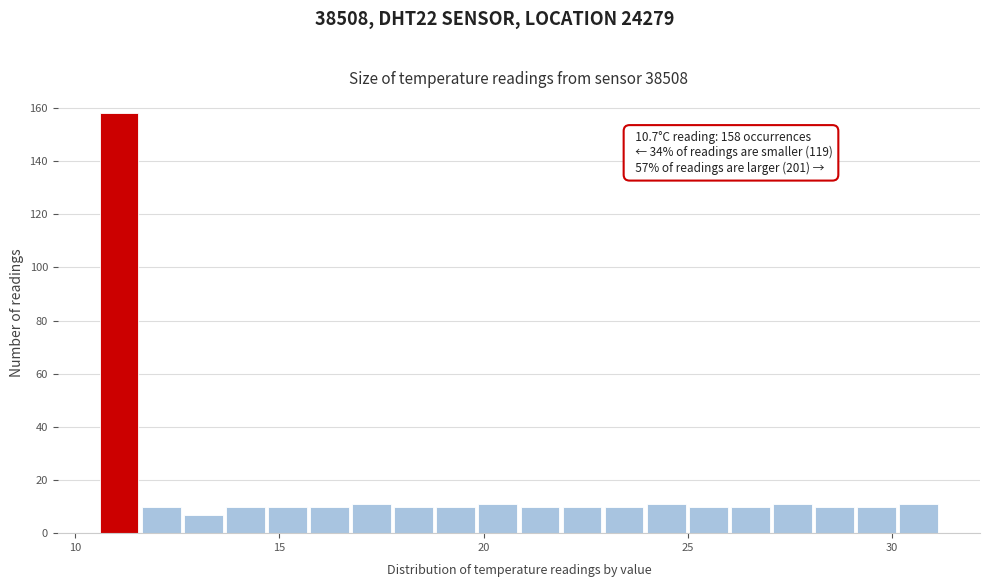

Around what value on the x-axis is the tallest bar? Give the approximate position of its centre, as read against the axis.

11.0